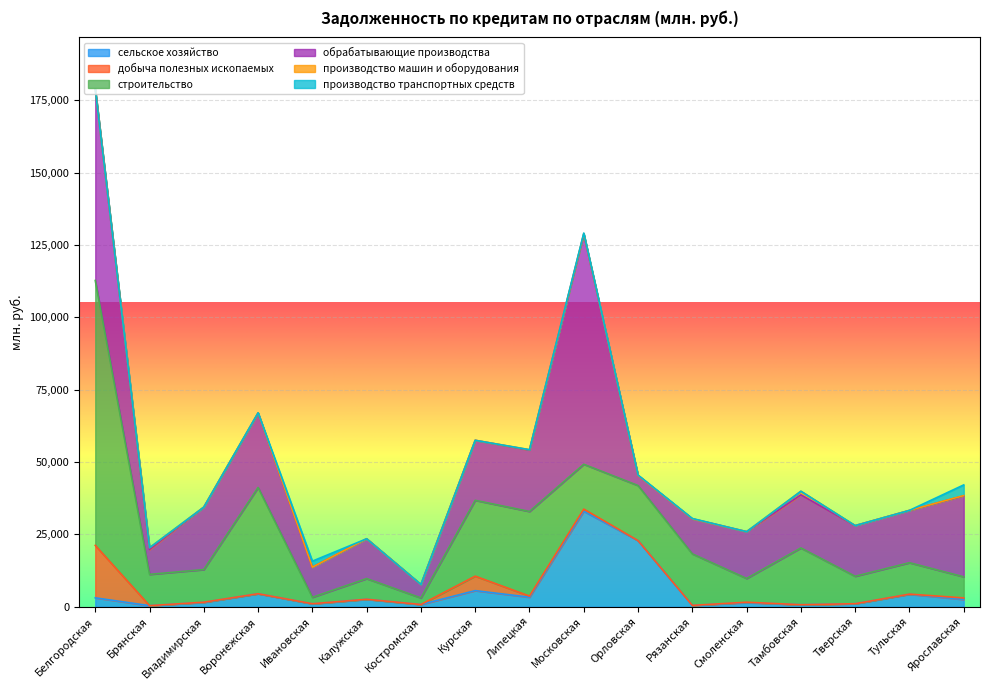

Rank the series by their maximum value, from lowest to highest.

производство машин и оборудования, производство транспортных средств, добыча полезных ископаемых, сельское хозяйство, обрабатывающие производства, строительство